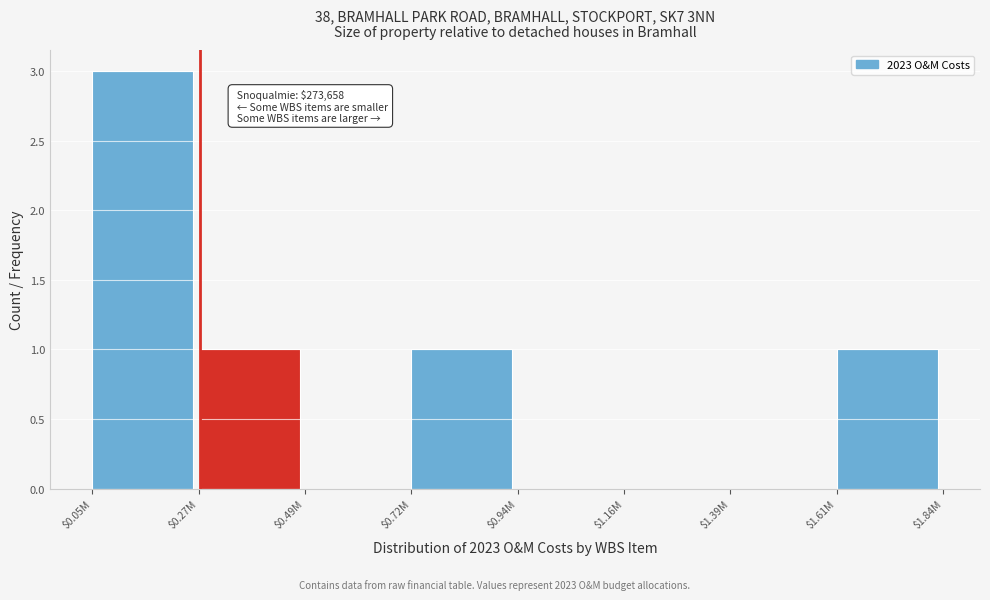

True or false: the data shows 2 at $0.72M.

False